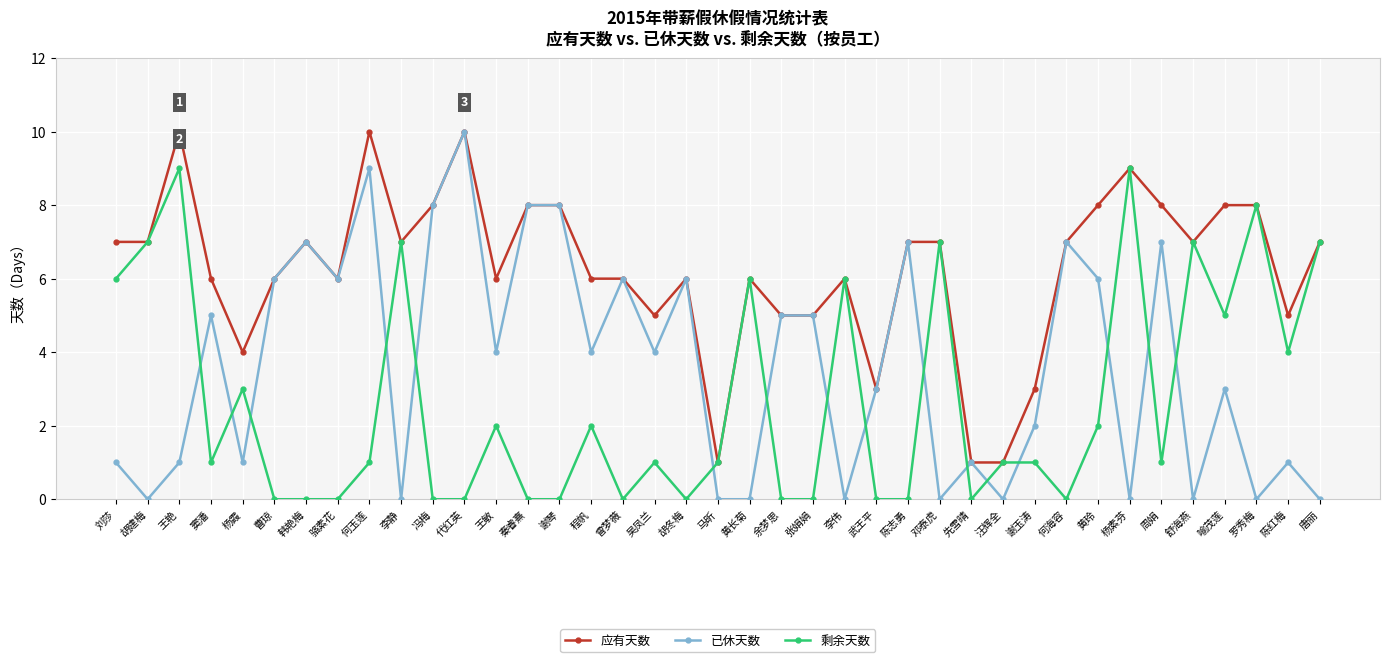

At 陈红梅, list the series in order from largest to smallest.

应有天数, 剩余天数, 已休天数